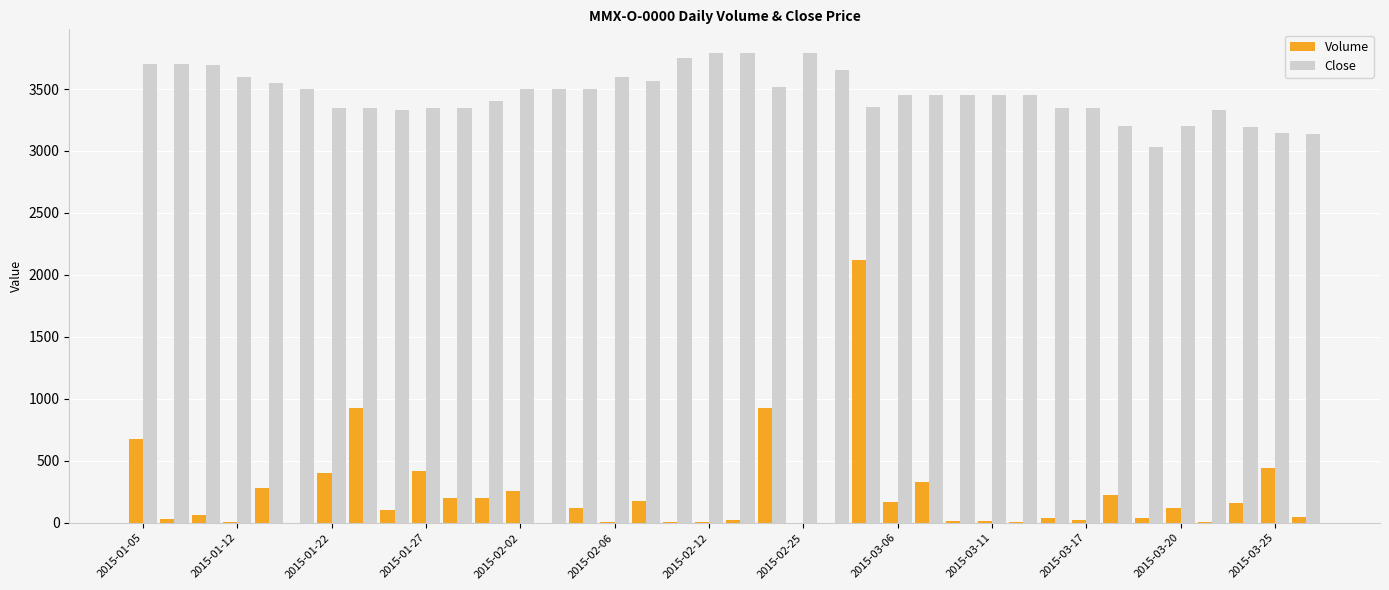

What is the highest value of the Volume series?

2118